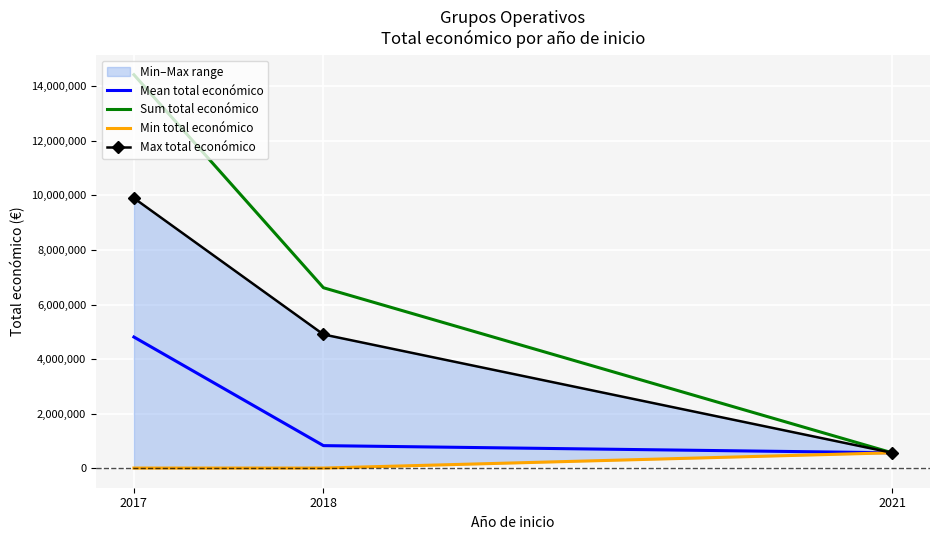

At which category does the chart reach its minimum across all series?

2017